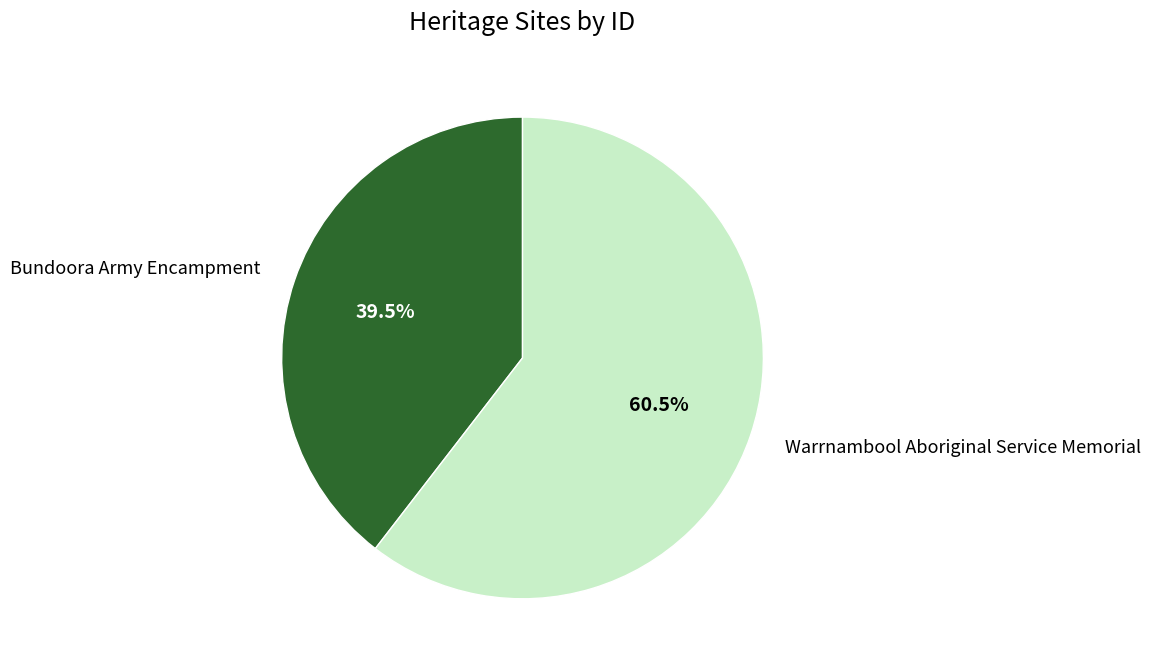

Which slice is the smallest?

Bundoora Army Encampment